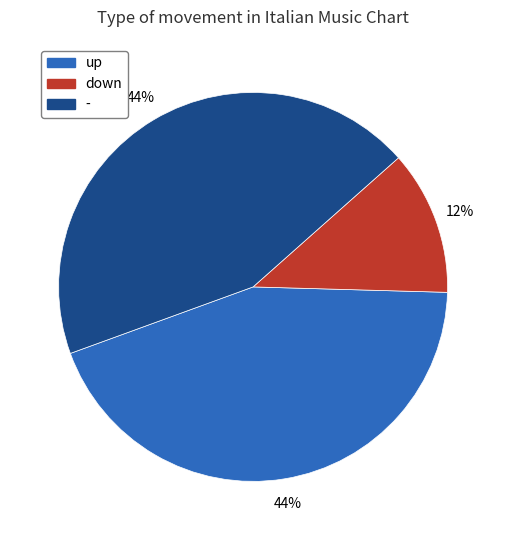

Which category has the smallest portion of the pie?

down